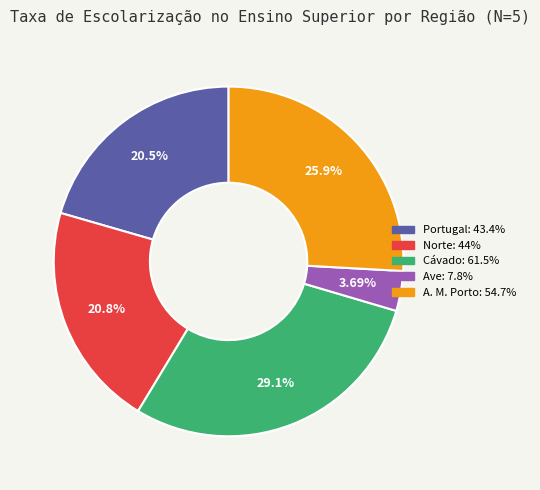

What percentage do Portugal and Norte together represent?

41.3%